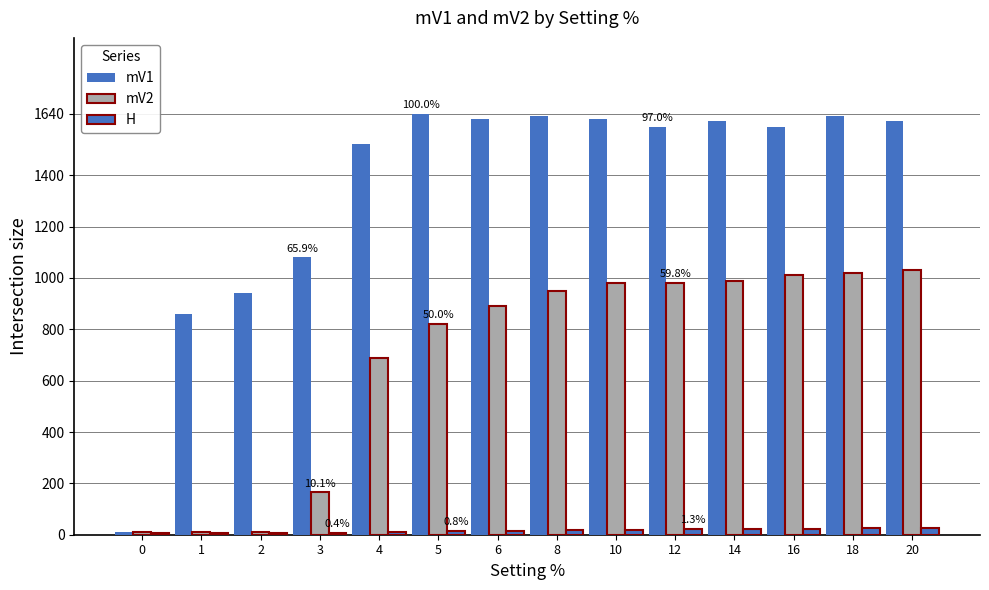

How many data points does each series have?

14